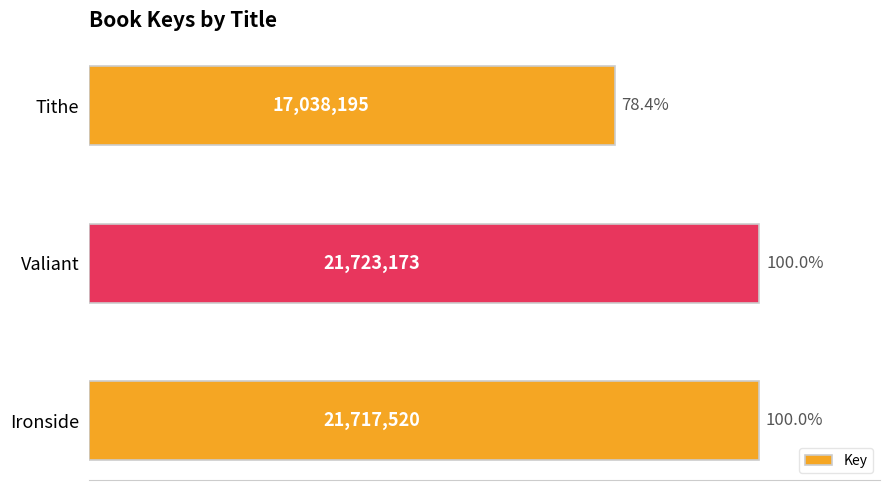

List the labels in order of value, smallest first.

Tithe, Ironside, Valiant